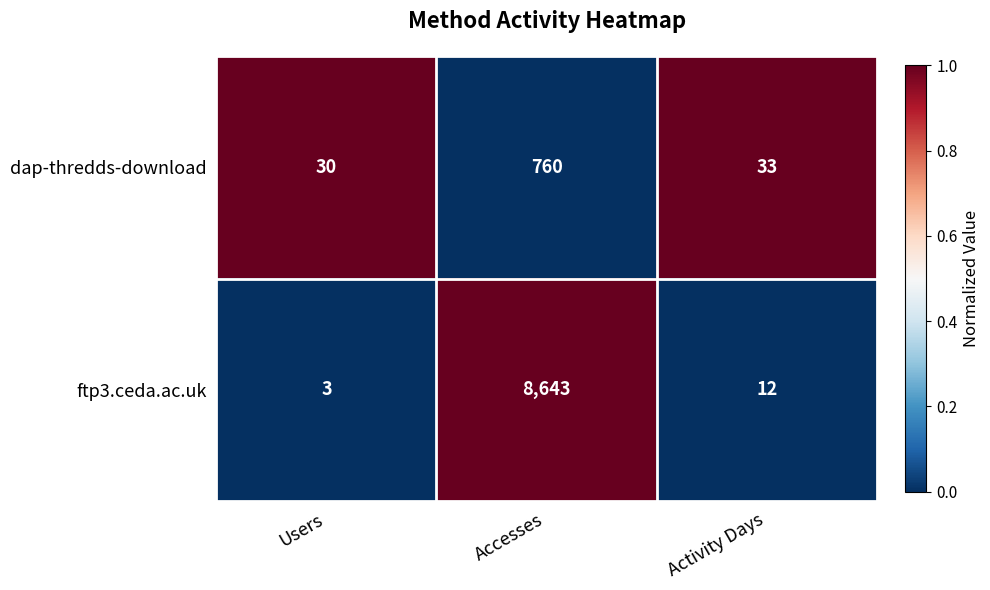

Which series has the largest range (max minus min)?

ftp3.ceda.ac.uk